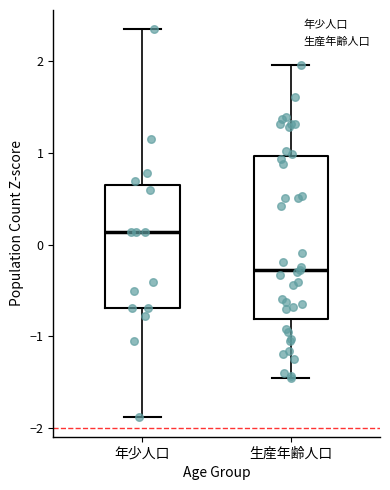

Which box's median line is the highest?

年少人口